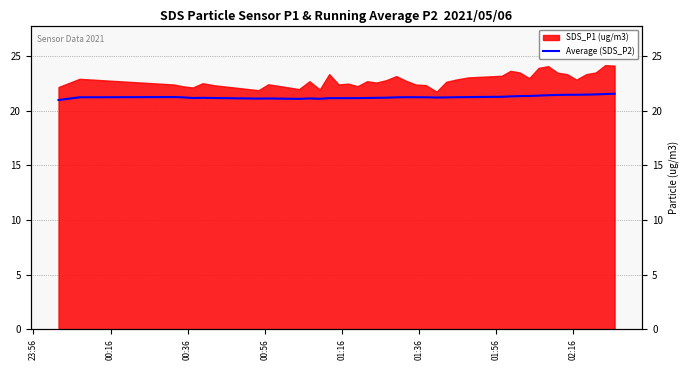

Reading left to right, transcribe all the data shown in this chart.

21.0	21.2	21.3	21.2	21.2	21.2	21.2	21.1	21.1	21.1	21.1	21.1	21.2	21.2	21.2	21.2	21.2	21.2	21.2	21.2	21.2	21.2	21.2	21.2	21.2	21.2	21.2	21.3	21.3	21.3	21.4	21.4	21.4	21.4	21.5	21.5	21.5	21.5	21.5	21.6